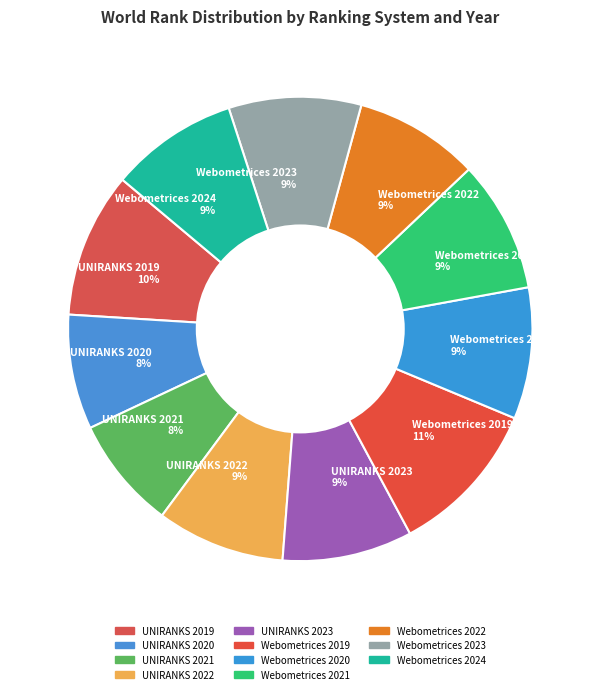

Combined, do Webometrices 2024 and Webometrices 2020 account for over 50%?

No